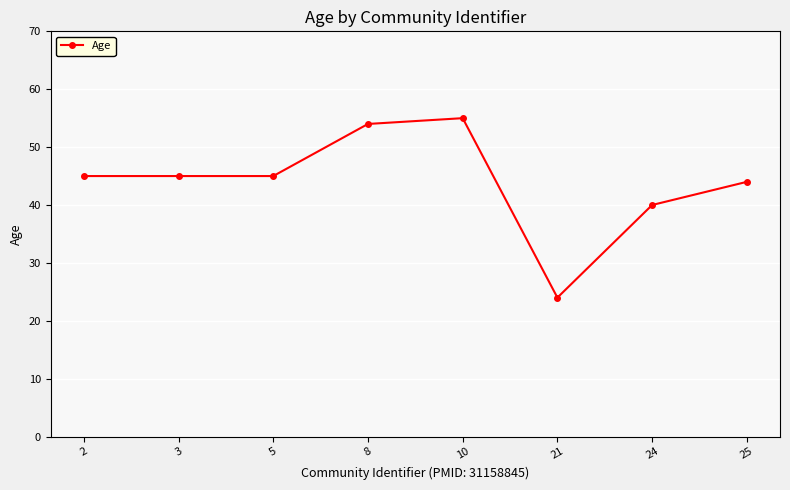

Reading left to right, what are all the values shown in this chart?

45	45	45	54	55	24	40	44